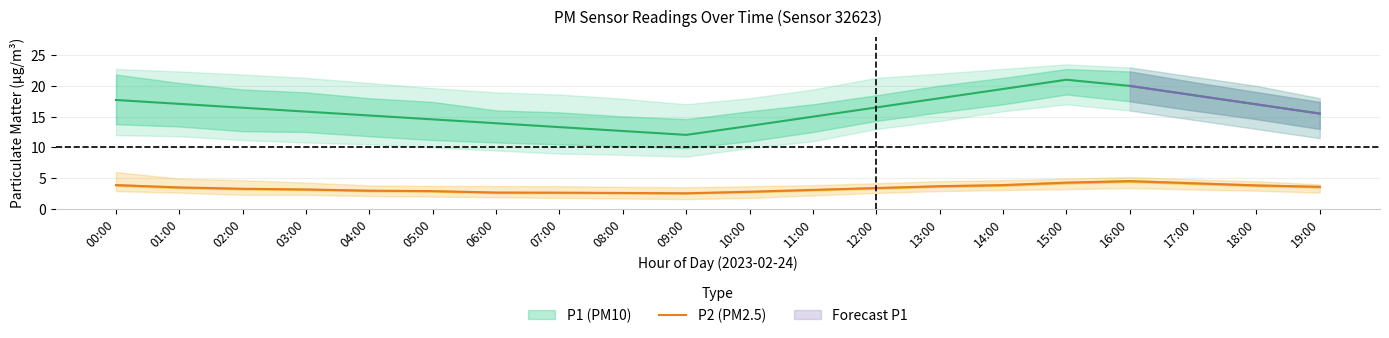

True or false: P2 (PM2.5) has a value of 6.2 at 18:00.

False